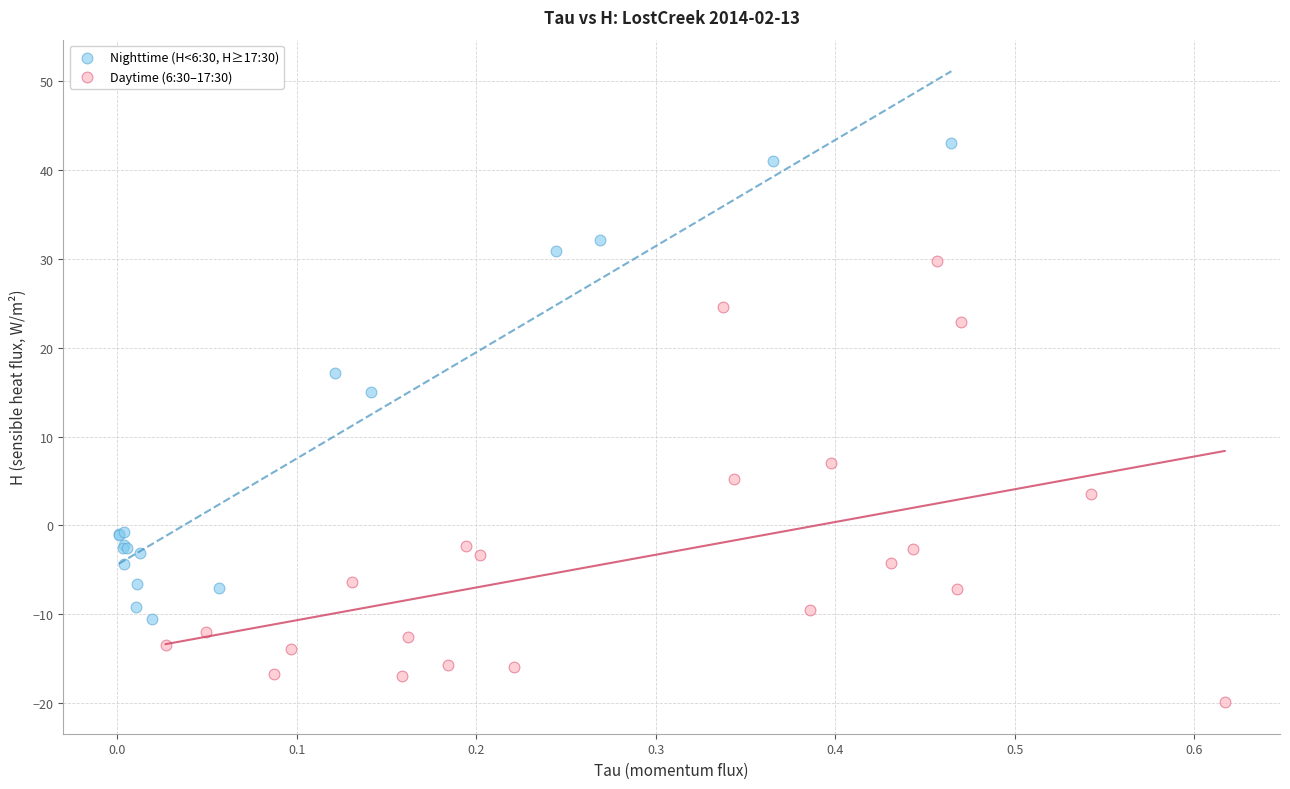

Which series contains the highest Y value?

Nighttime (H<6:30, H≥17:30)